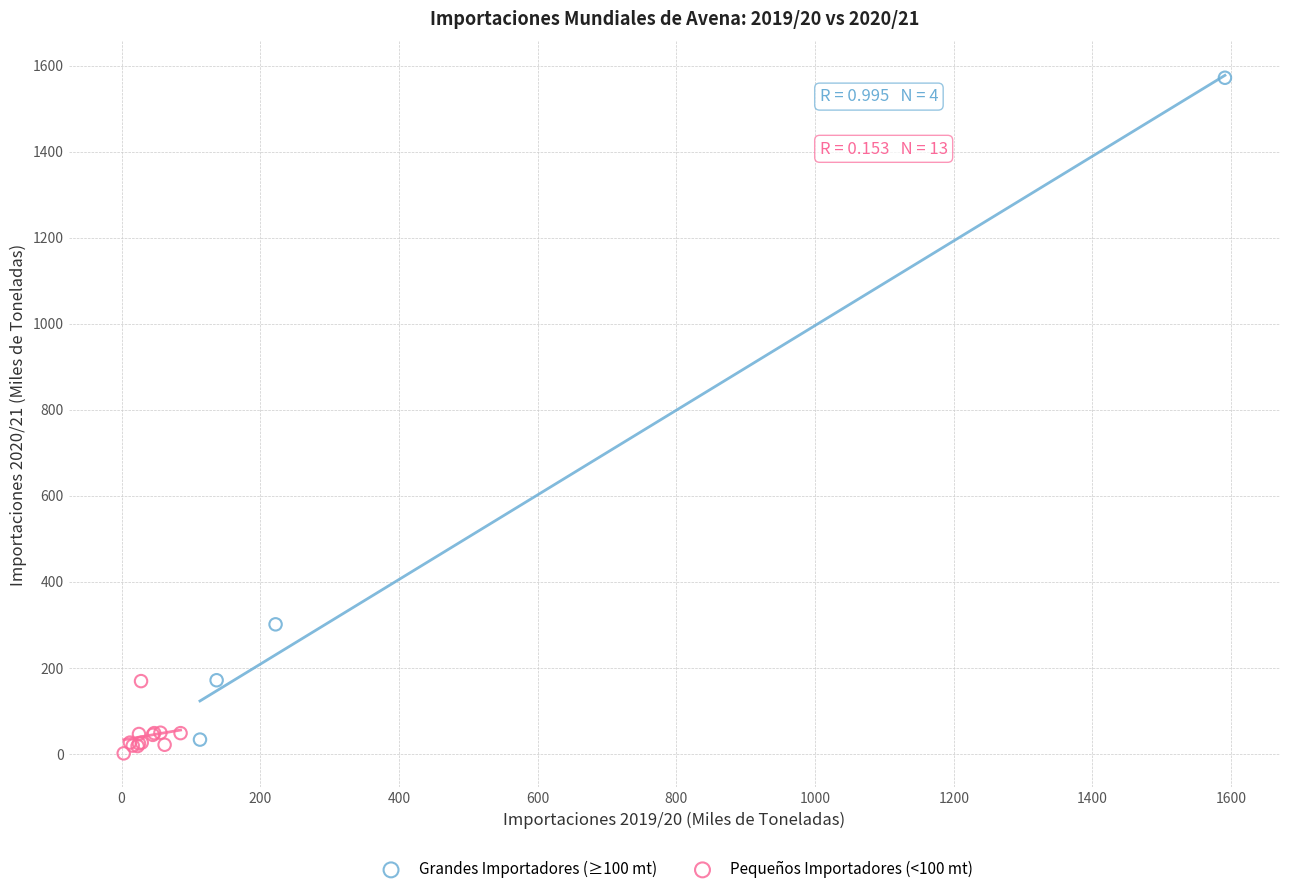

Which series has the widest spread of Y values?

Grandes Importadores (≥100 mt)